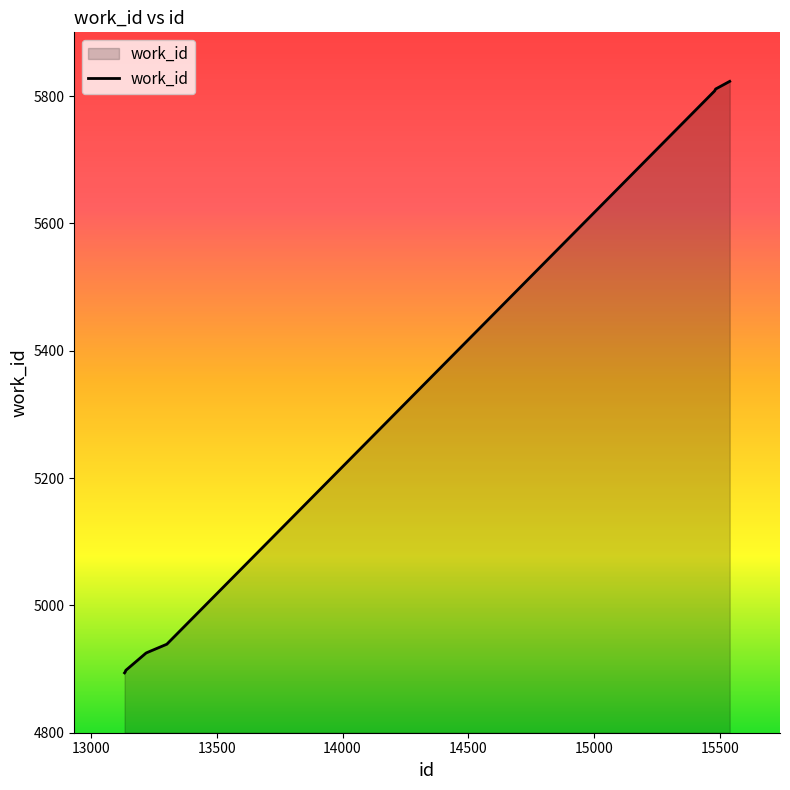

How many lines are shown in the chart?

1